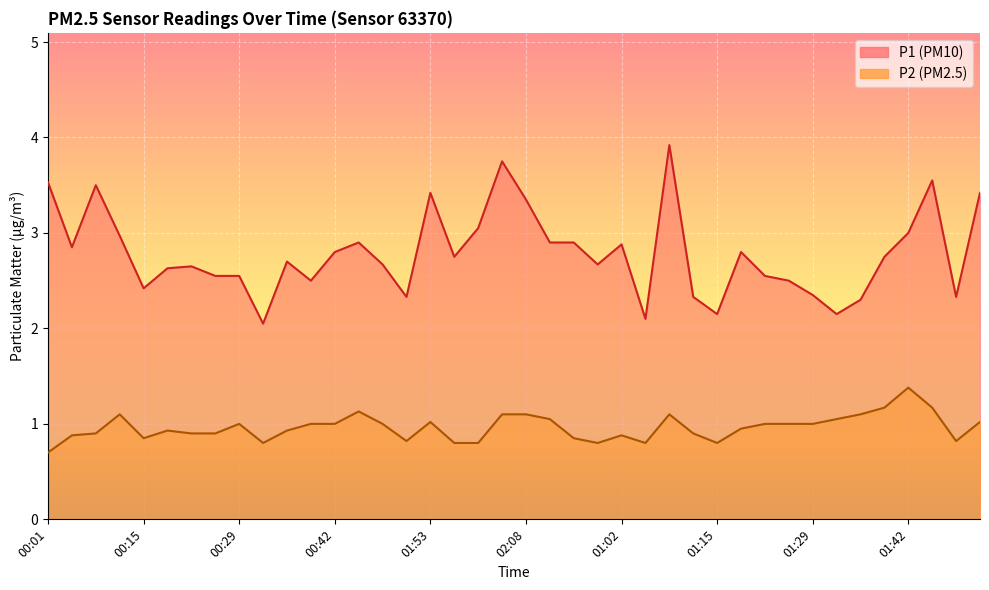

At which category does the chart reach its minimum across all series?

00:01